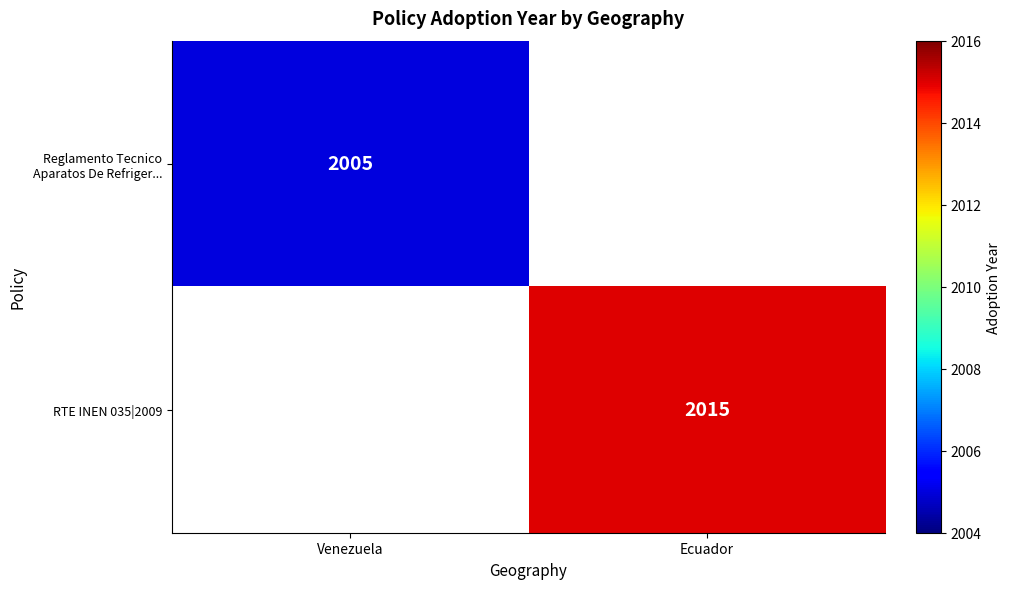

The value of Reglamento Tecnico Aparatos De Refriger... at Venezuela is 1085. True or false?

False